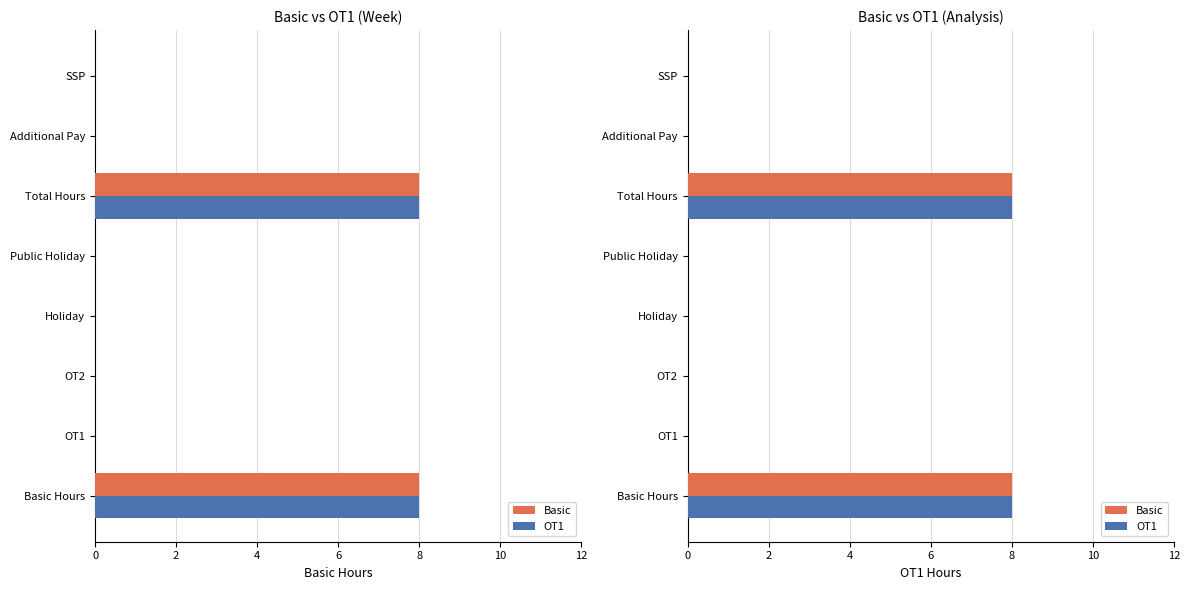

Is it true that OT1 equals 0 at 4?

True